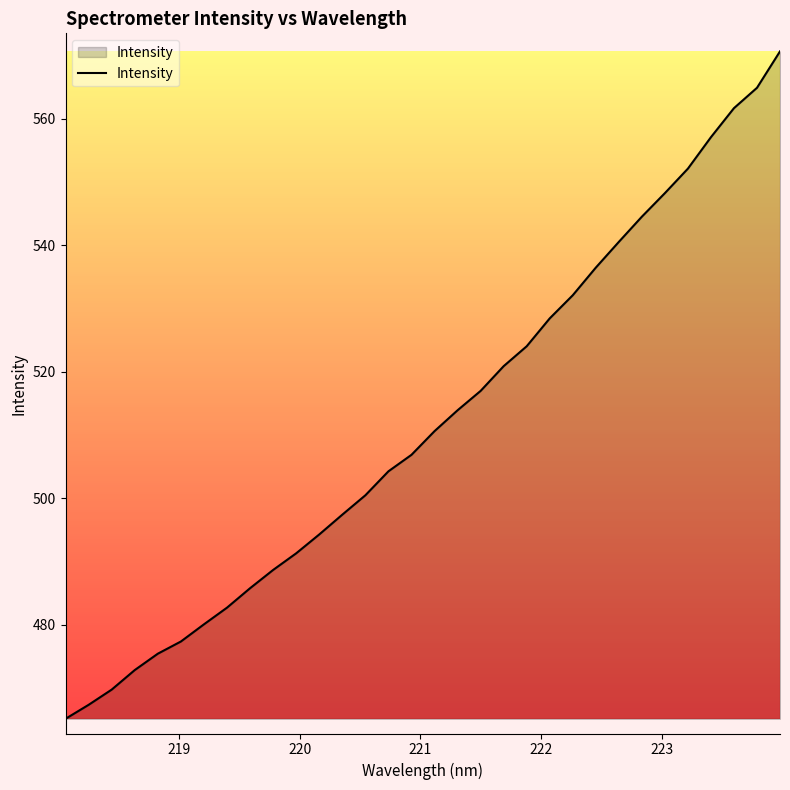

What is the smallest value displayed?

465.2